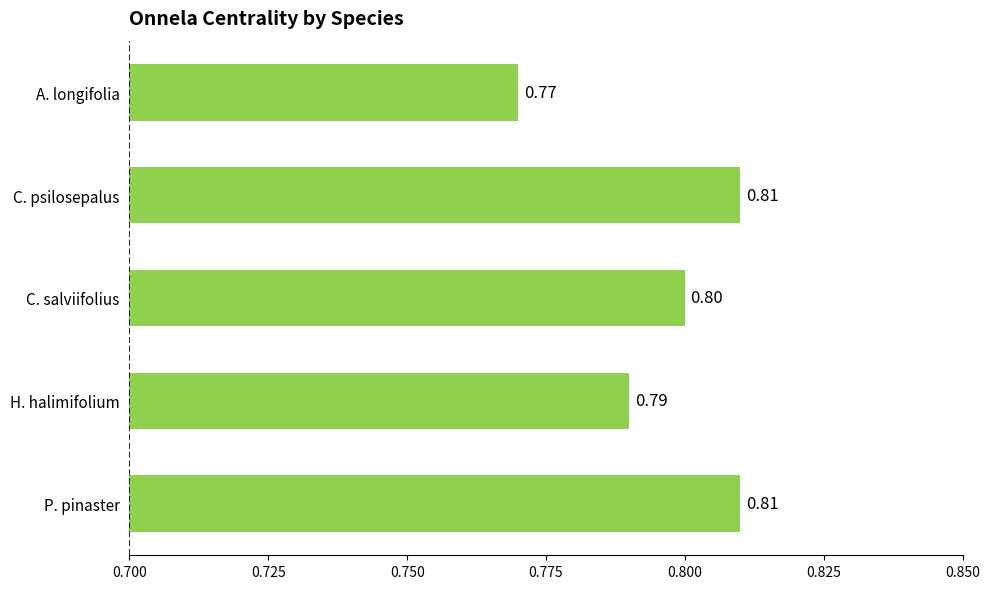

Which label corresponds to the smallest value in the chart?

A. longifolia